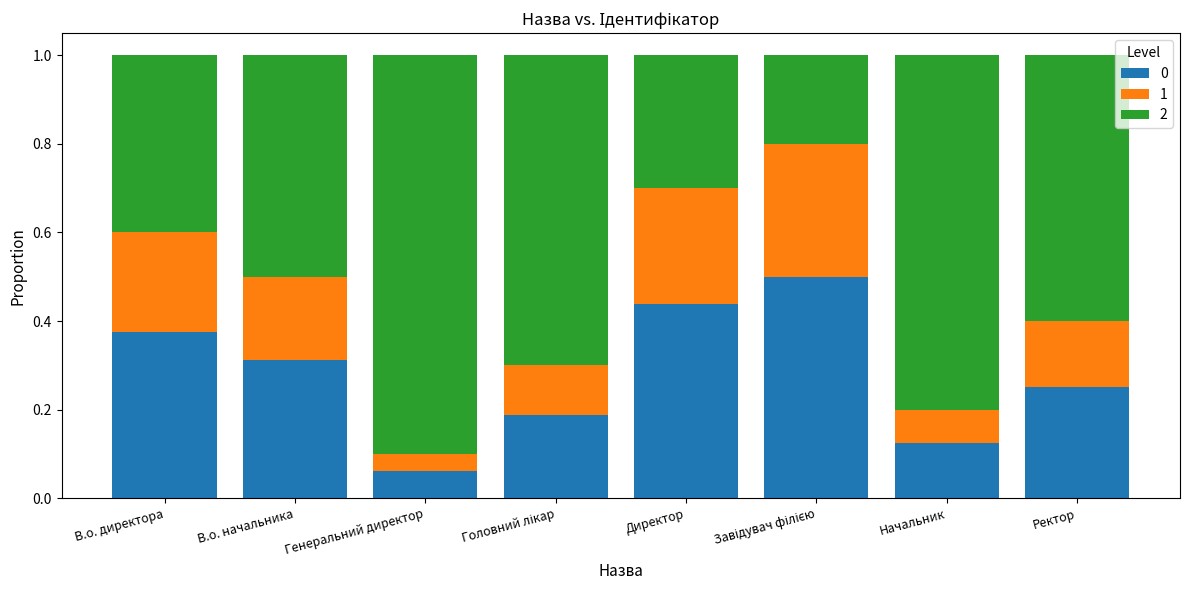

What is the maximum value for 0?

0.5